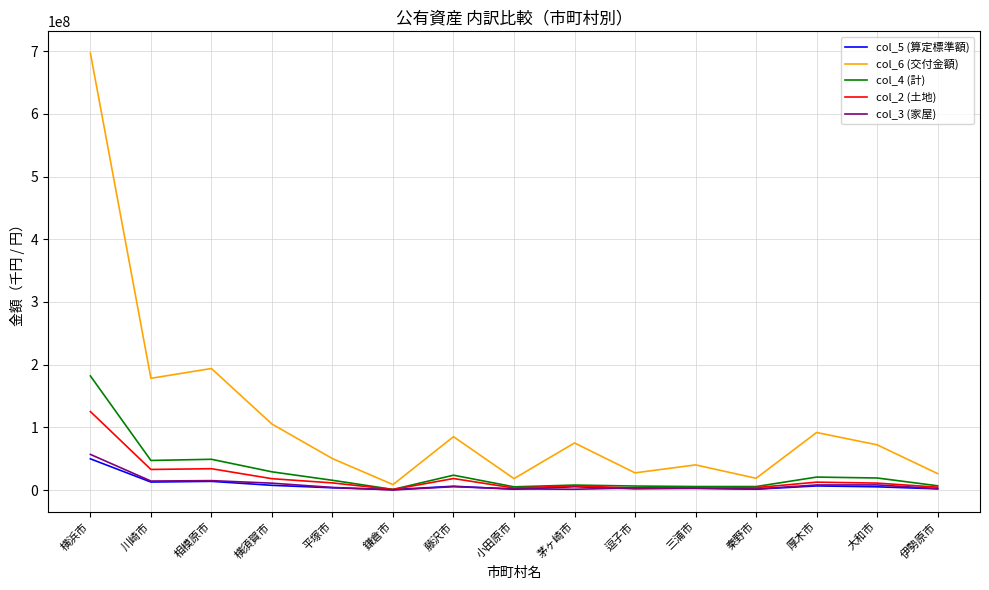

What position from the right is 相模原市?

13